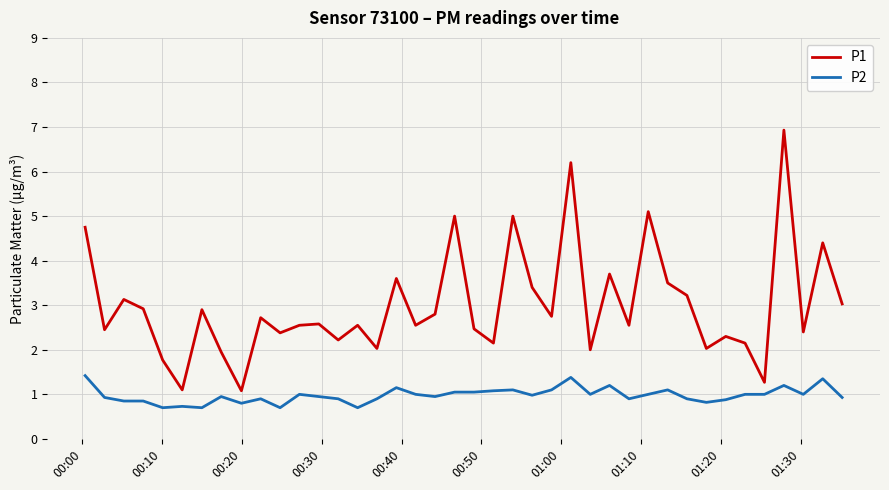

What is the highest value of the P2 series?

1.4